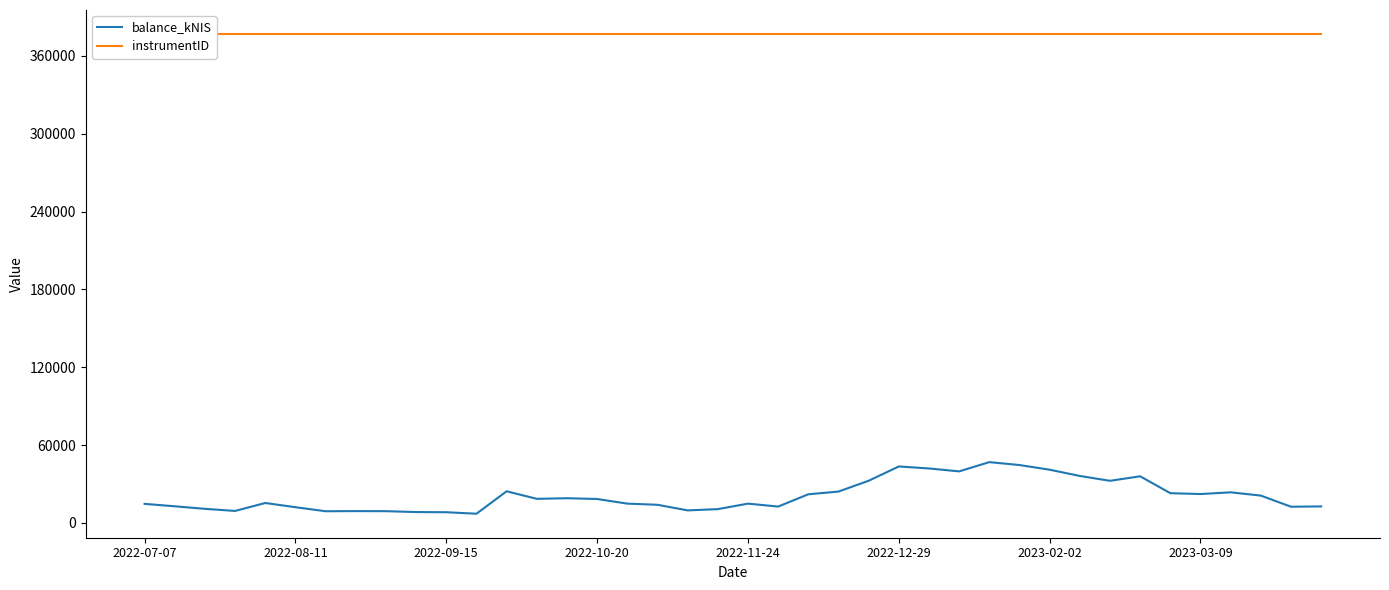

What is the highest value of the balance_kNIS series?

46873.4